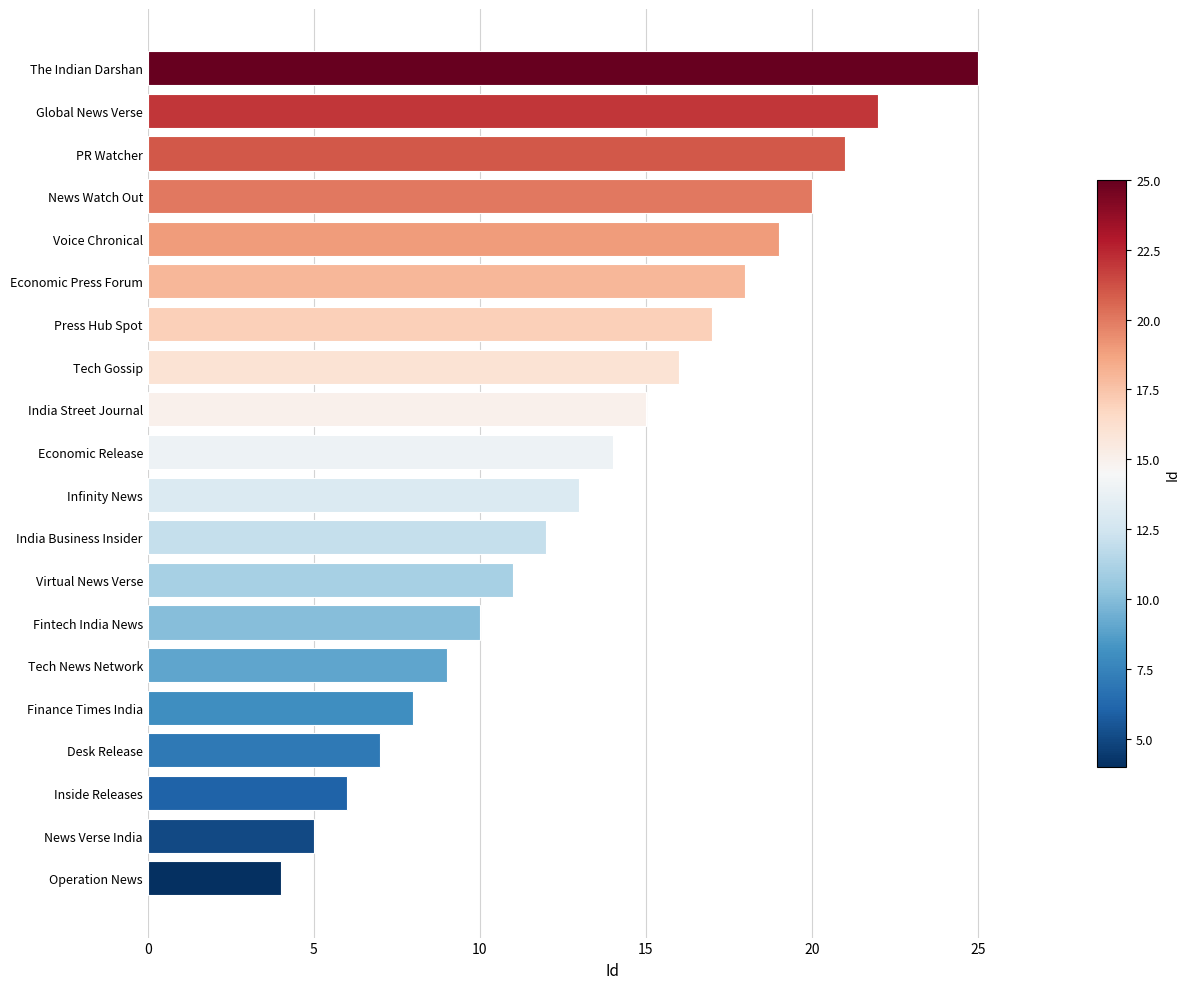

Count the number of data series in this chart.

1